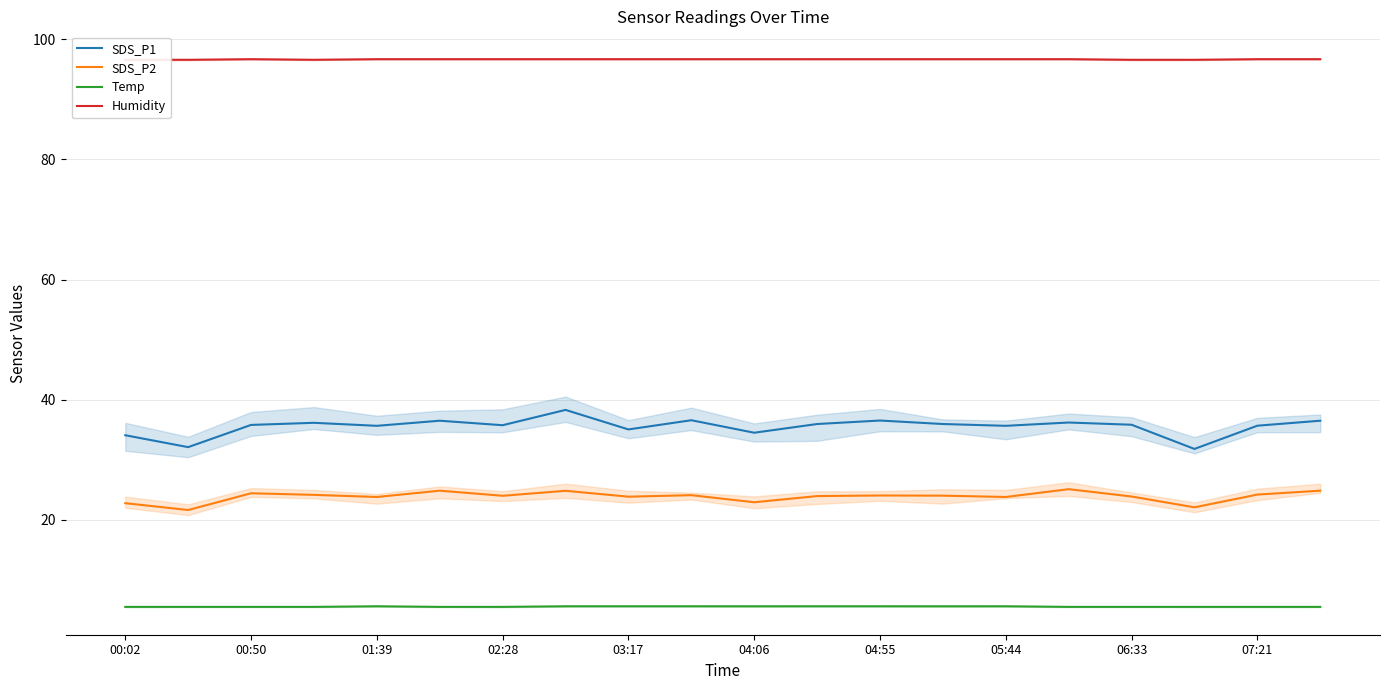

True or false: SDS_P1 and SDS_P2 intersect in this chart.

False